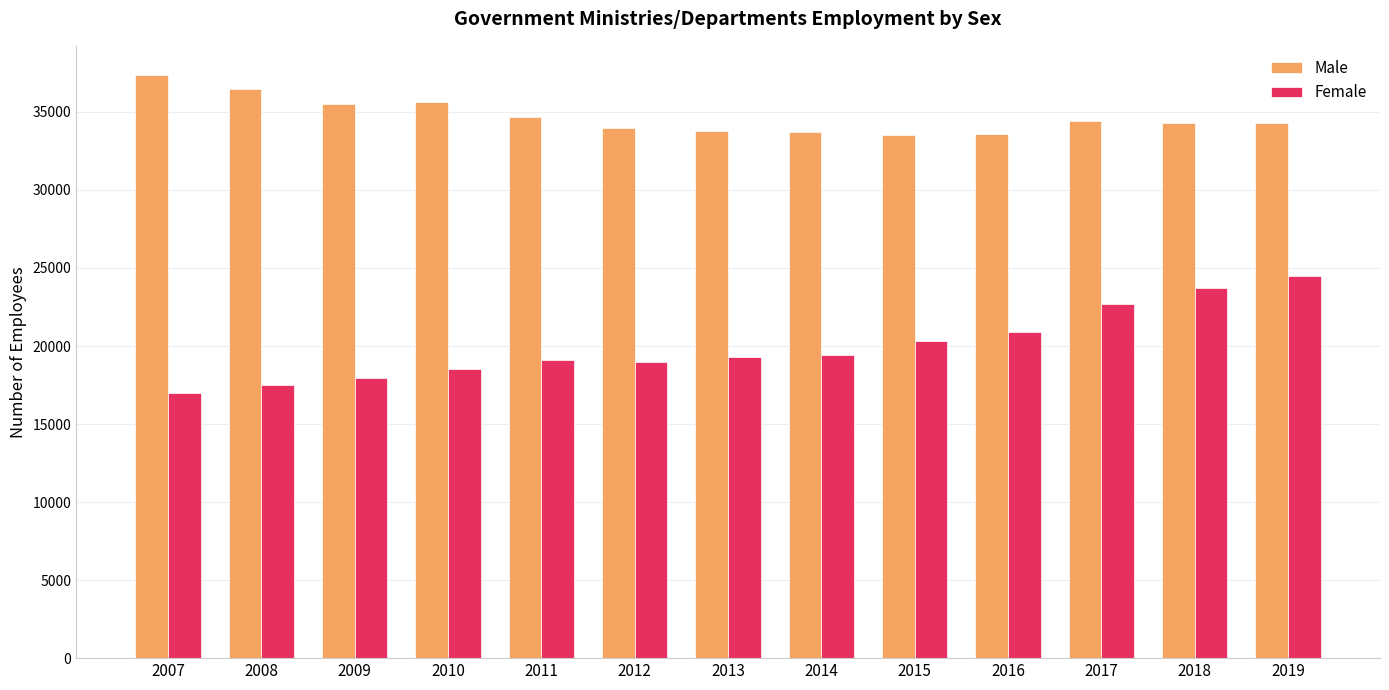

Rank the series at 2007 from lowest to highest value.

Female, Male